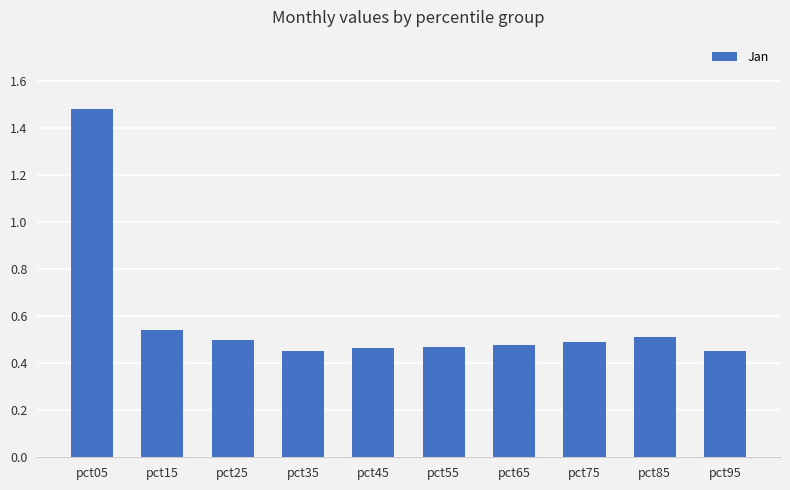

What is the difference between the maximum and minimum values?

1.0